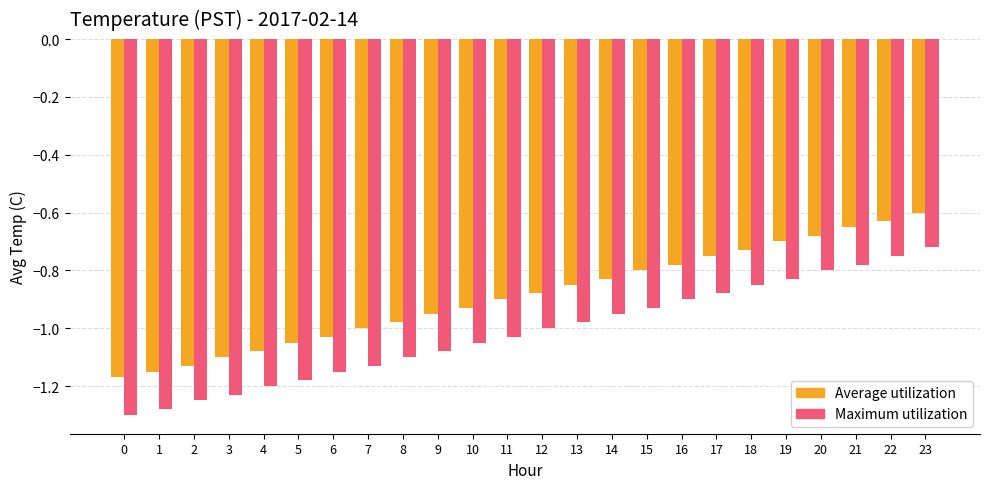

Rank the series by their maximum value, from lowest to highest.

Maximum utilization, Average utilization